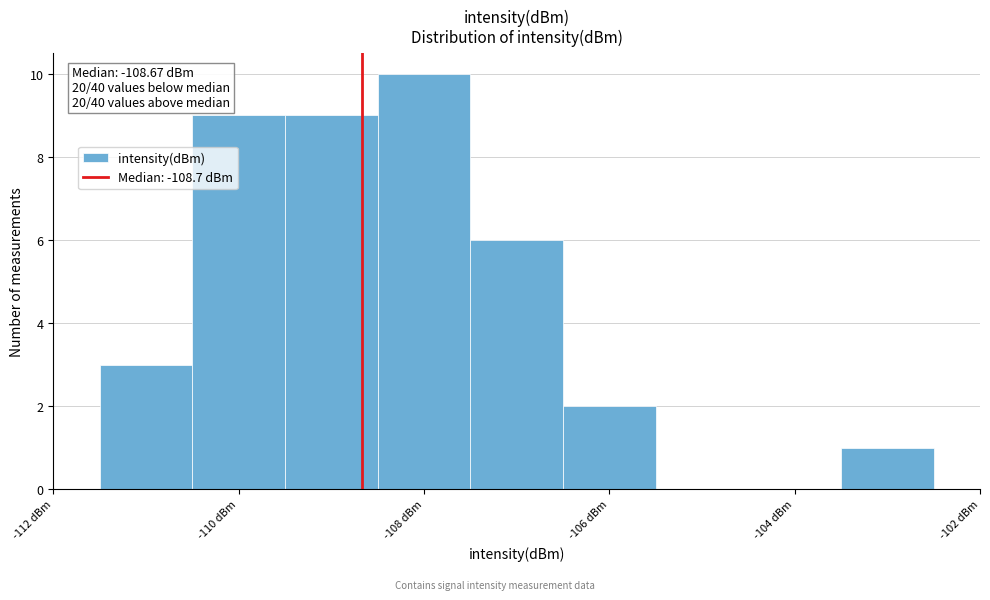

Which range on the x-axis has the tallest bar?

-108.5 to -107.5